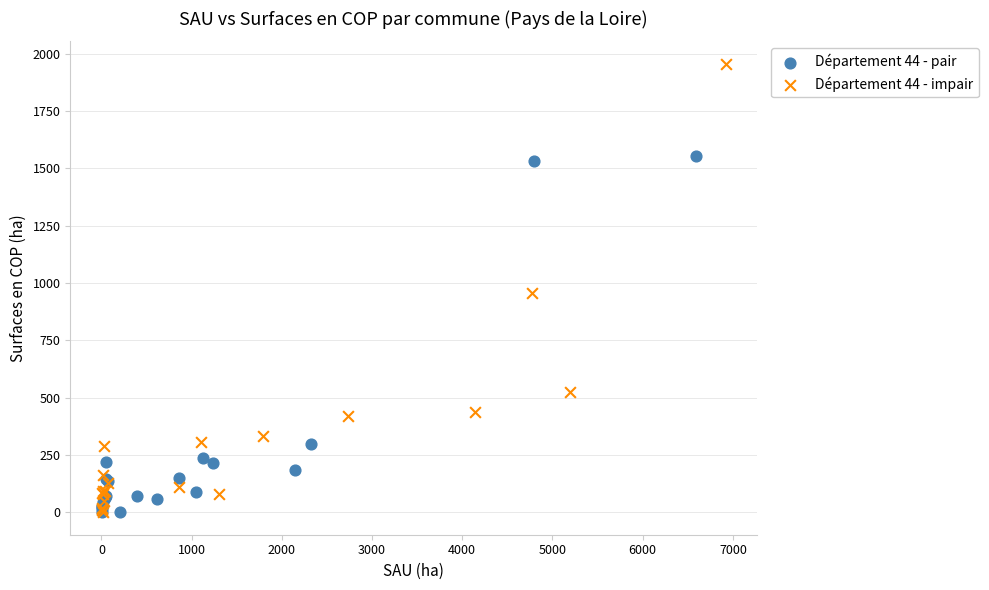

Which series has the largest Y range (max minus min)?

Département 44 - impair